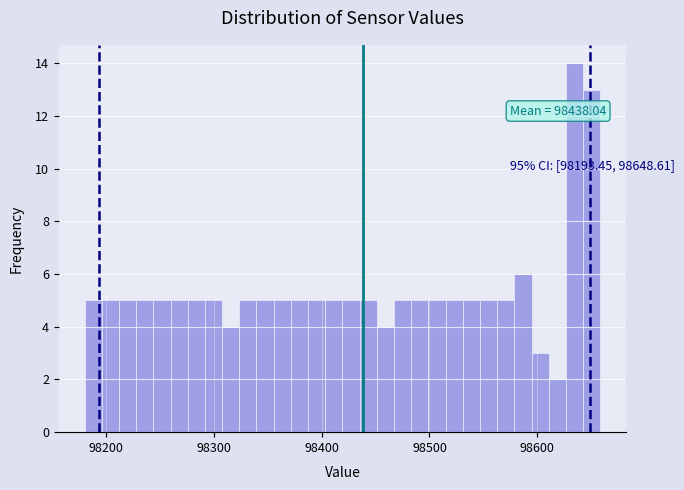

Read against the x-axis, roughly where is the centre of the tallest bar?

98630